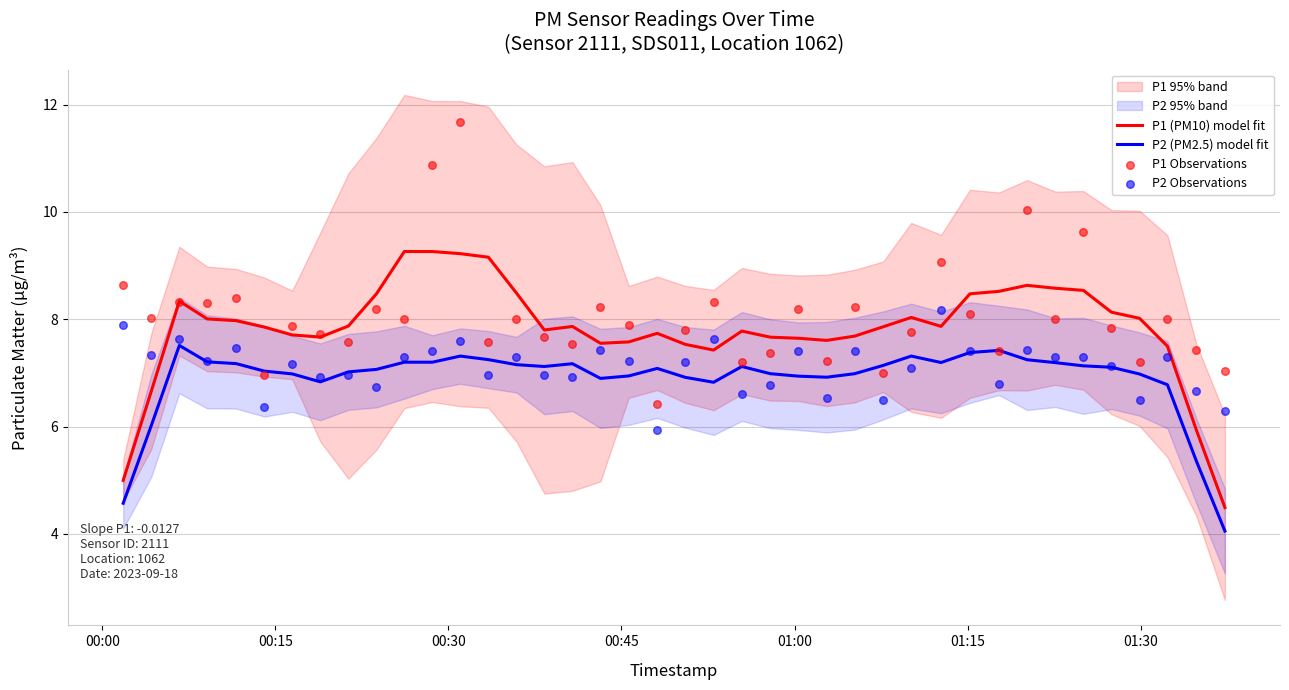

Which series reaches the maximum Y coordinate?

P1 Observations